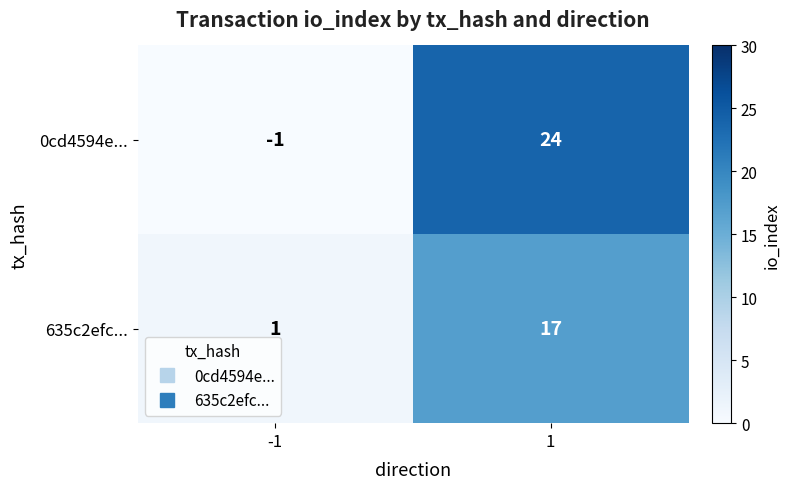

What is the average value of the 0cd4594e... series?

12